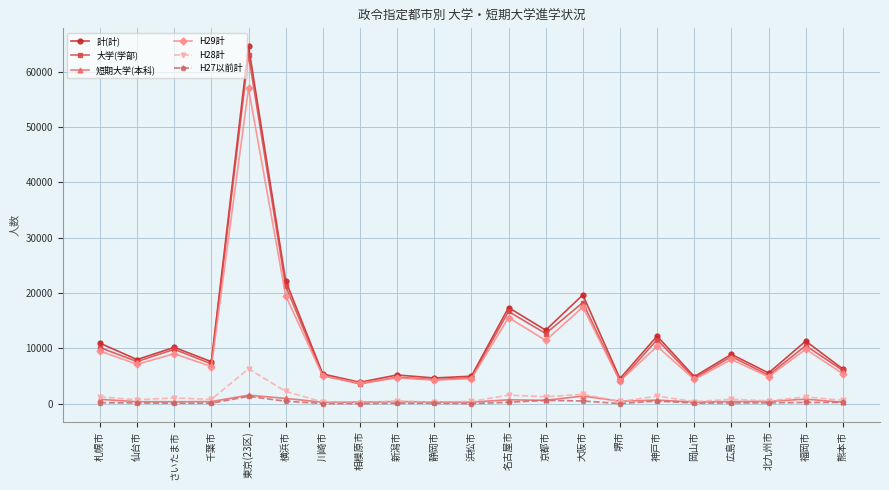

At which category is the sum across all series the highest?

東京(23区)